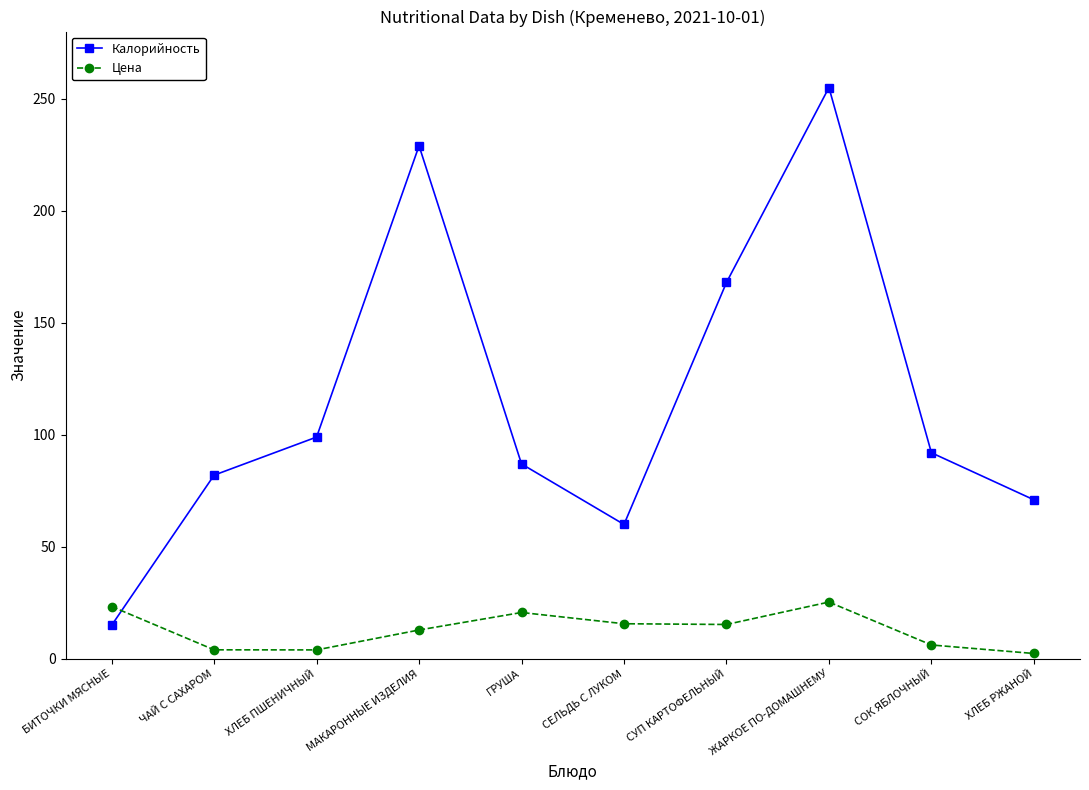

What is the label of the 9th point from the left?

СОК ЯБЛОЧНЫЙ